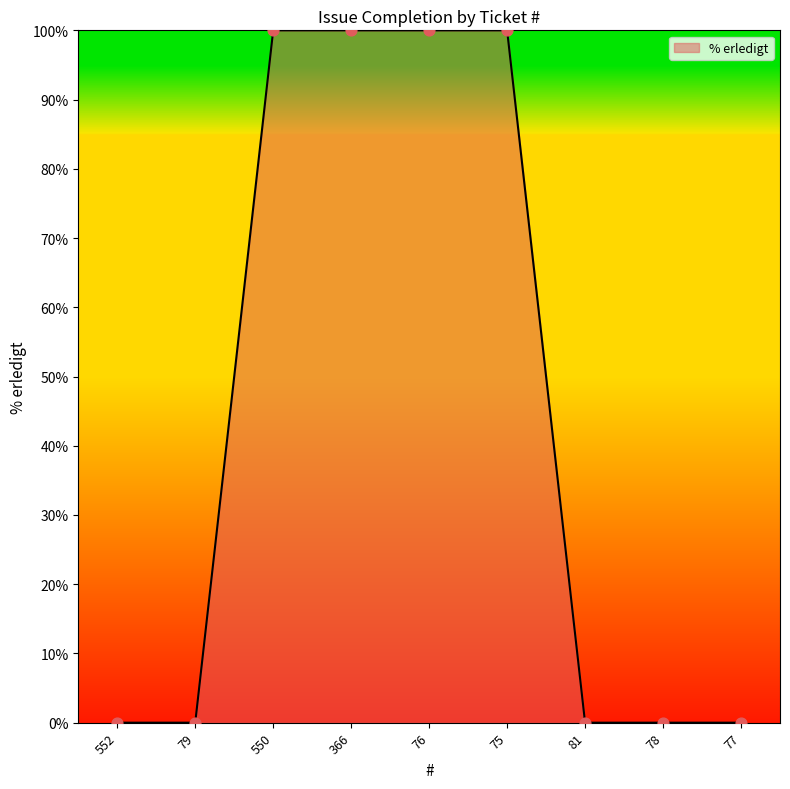

Which has a higher value, 552 or 366?

366